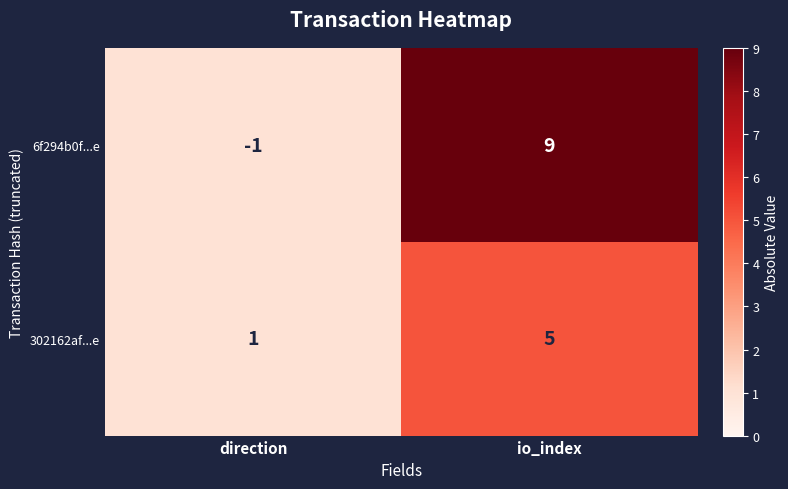

At how many categories does at least one series exceed 7?

1